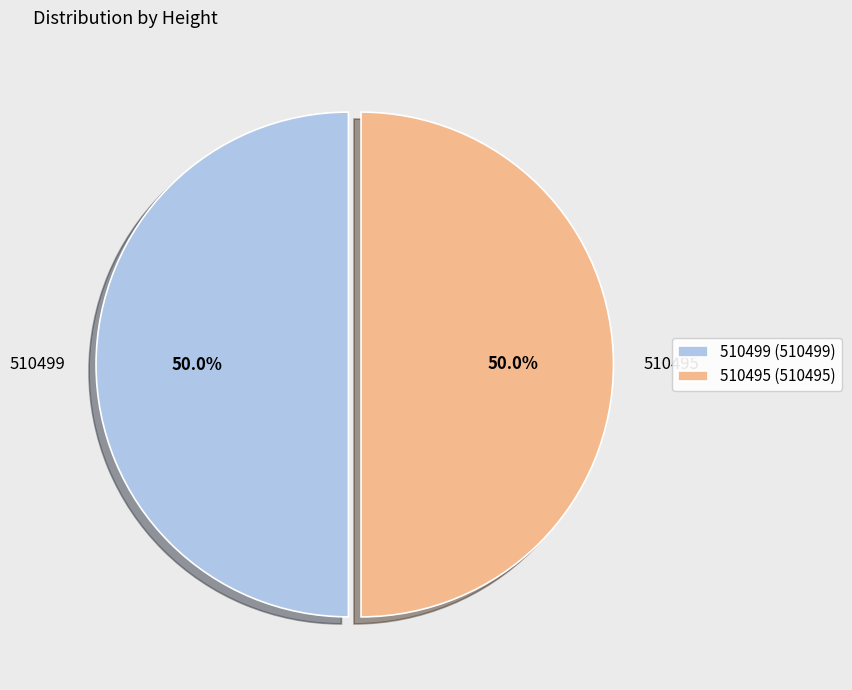

What percentage do 510499 and 510495 together represent?

100.0%